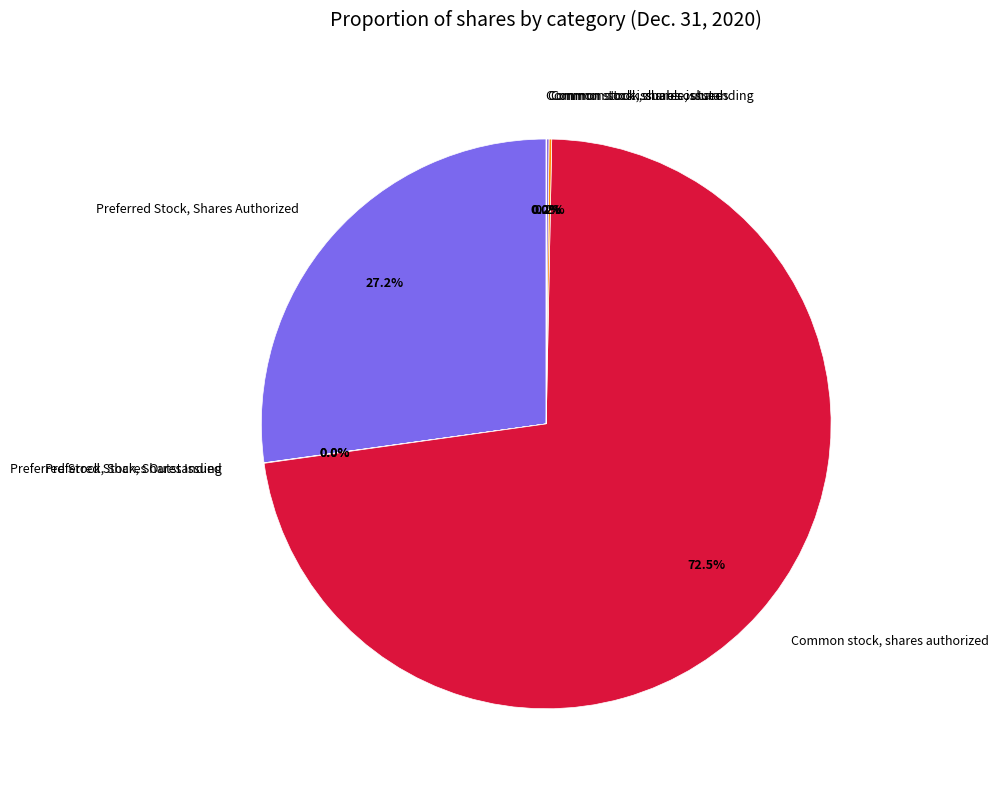

Does any single category account for the majority?

Yes